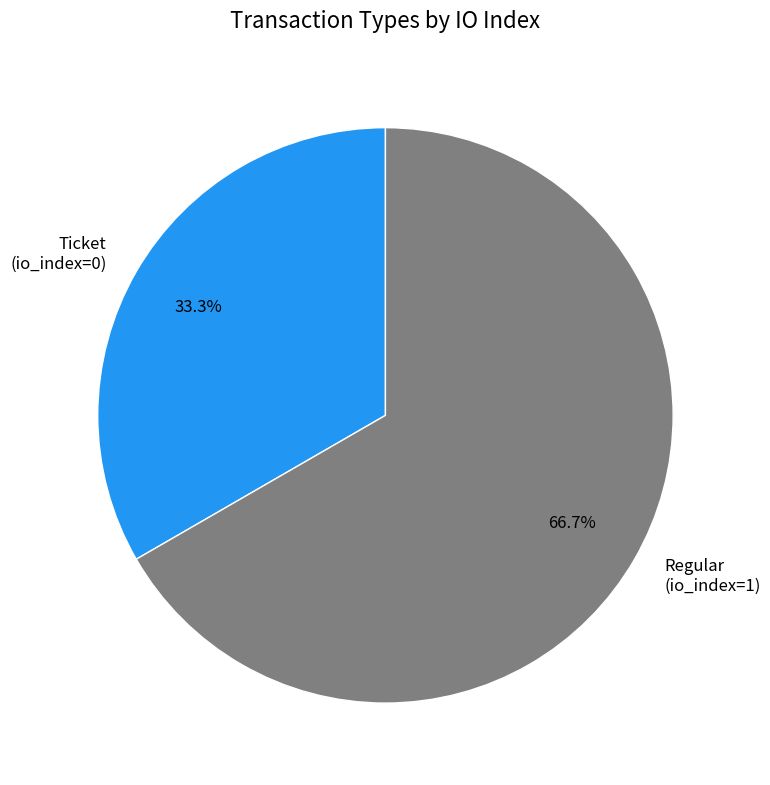

Which slice is the smallest?

Ticket (io_index=0)